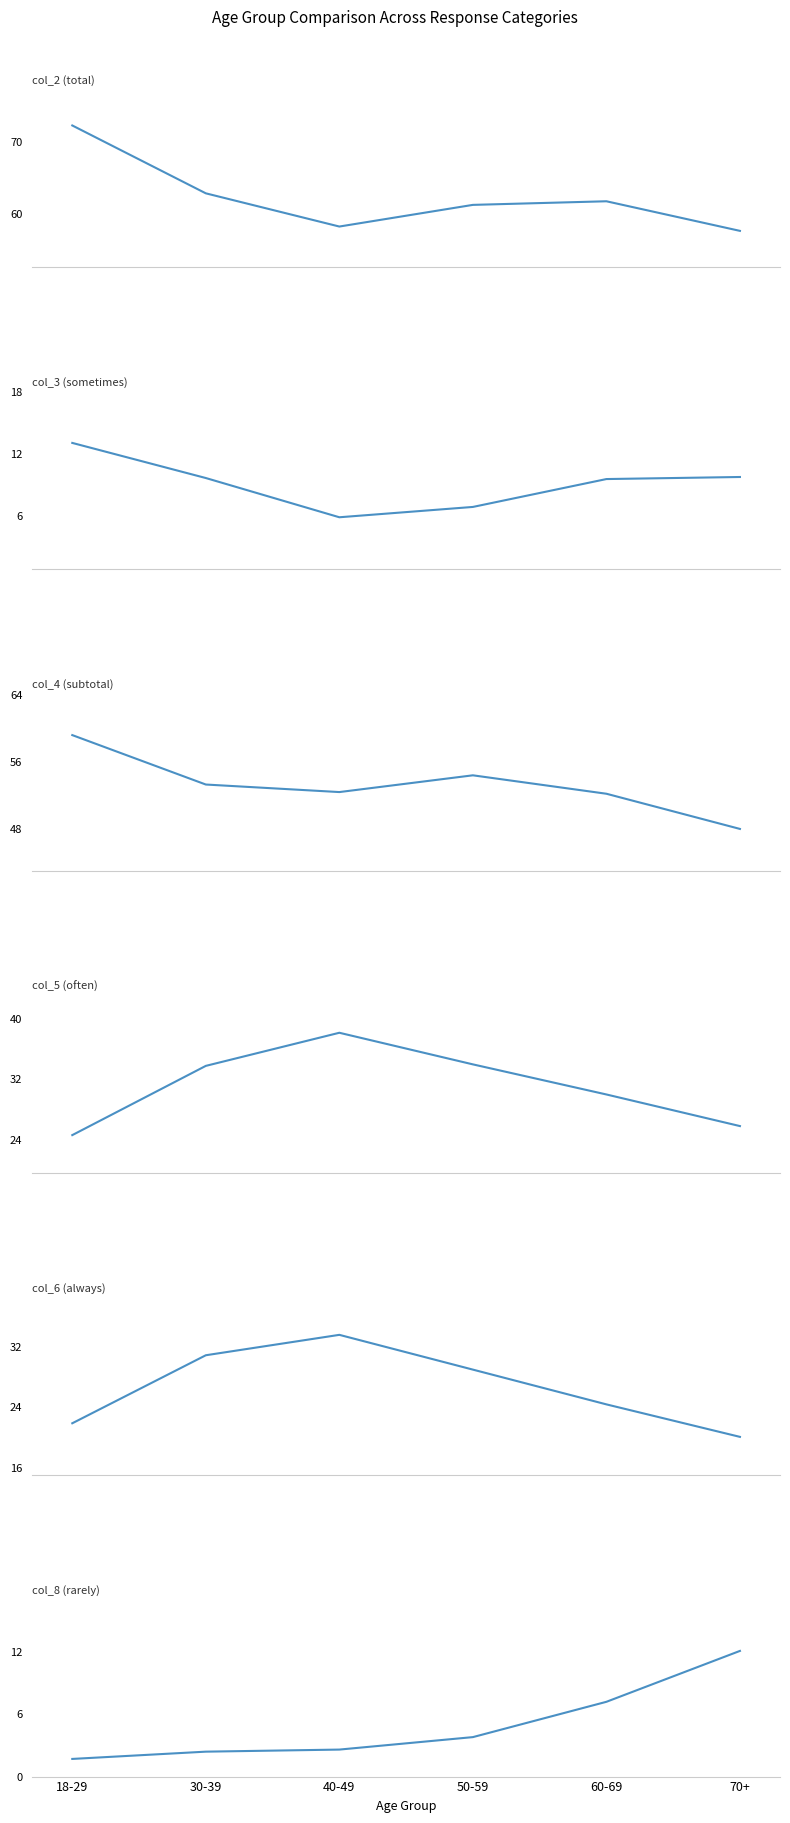

What position from the right is 40-49?

4